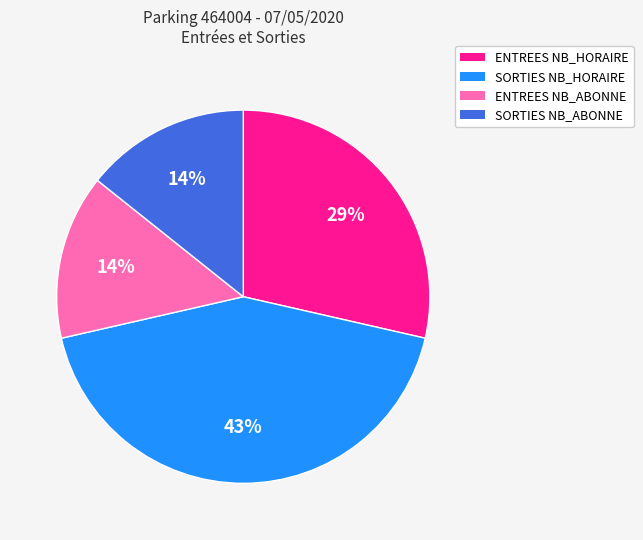

Do ENTREES NB_HORAIRE and SORTIES NB_HORAIRE together represent more than half of the pie?

Yes